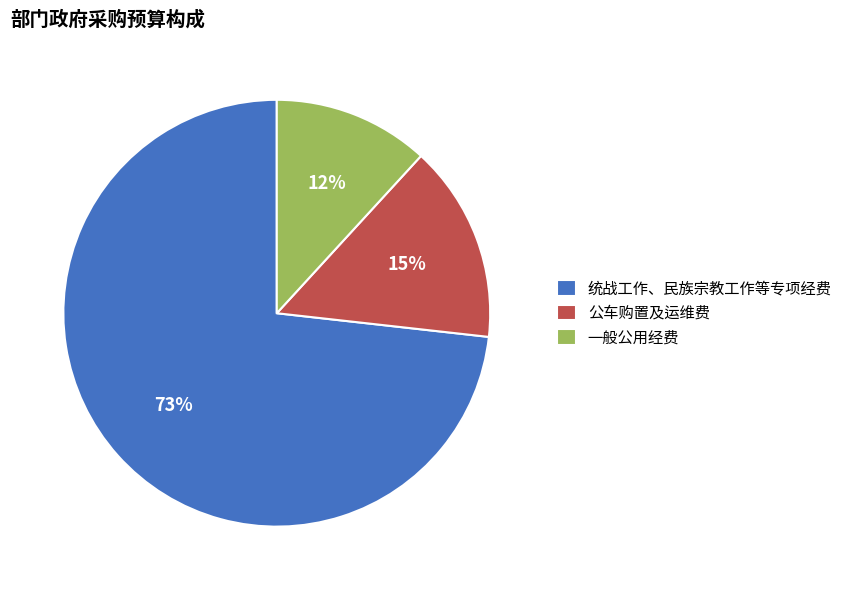

To the nearest percent, what portion does 一般公用经费 represent?

12%